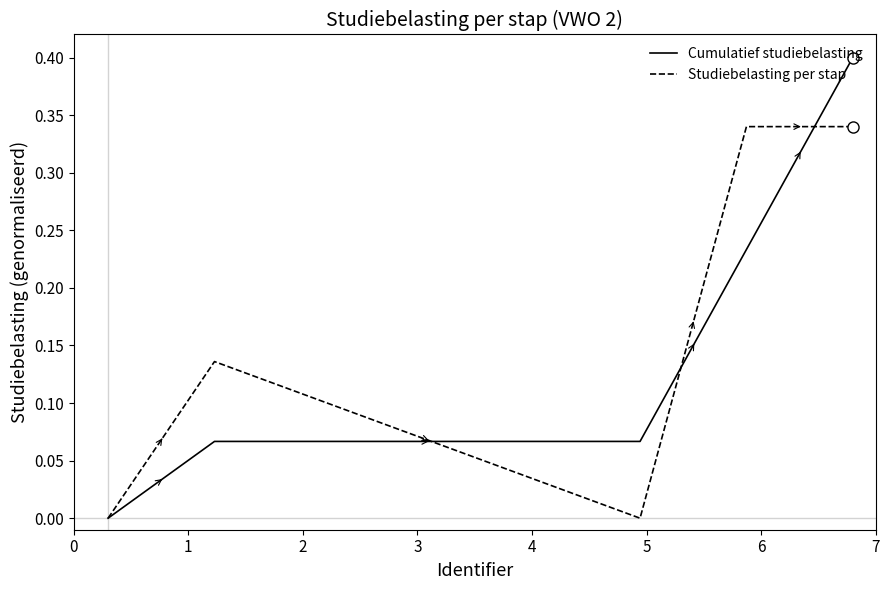

Rank the series by their maximum value, from highest to lowest.

Cumulatief studiebelasting, Studiebelasting per stap